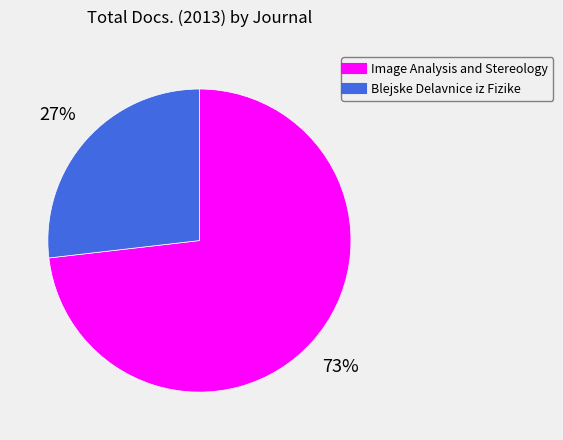

Do Blejske Delavnice iz Fizike and Image Analysis and Stereology together represent more than half of the pie?

Yes